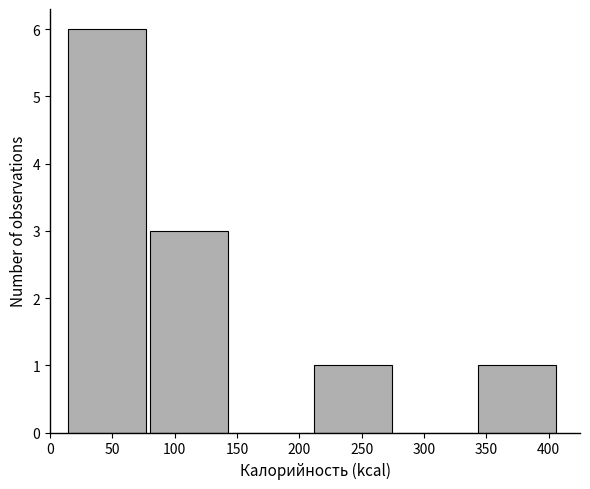

What is the height of the bar covering 340 to 405 on the x-axis? Neither the bar edges nor the heights are printed on the chart, so give them approximately, as read against the axes.

1